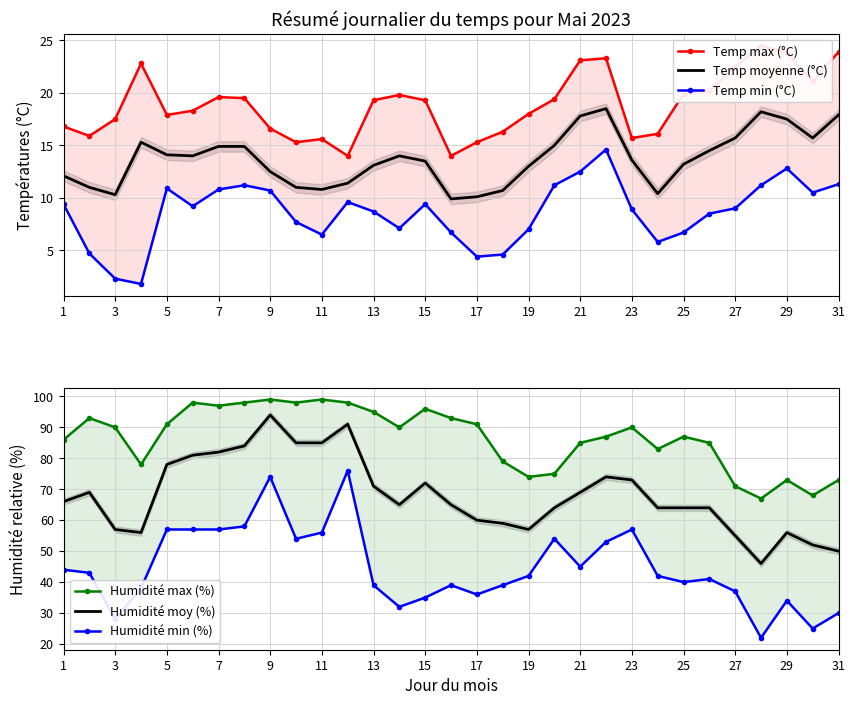

How many lines are shown in the chart?

6